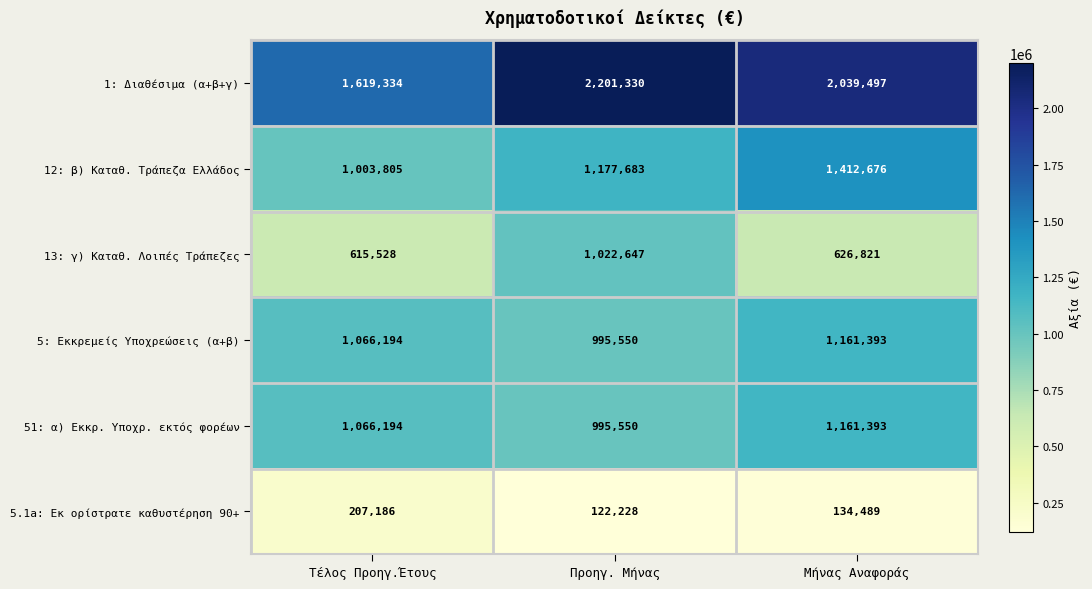

Which series changed the most between Προηγ. Μήνας and Μήνας Αναφοράς?

13: γ) Καταθ. Λοιπές Τράπεζες